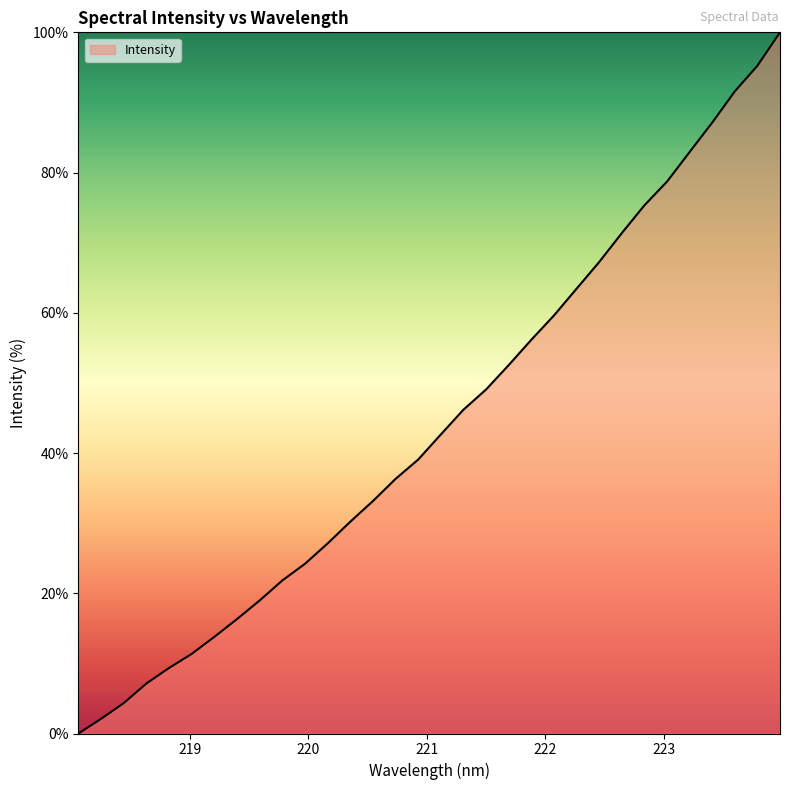

What is the difference between the maximum and minimum values?

100.0